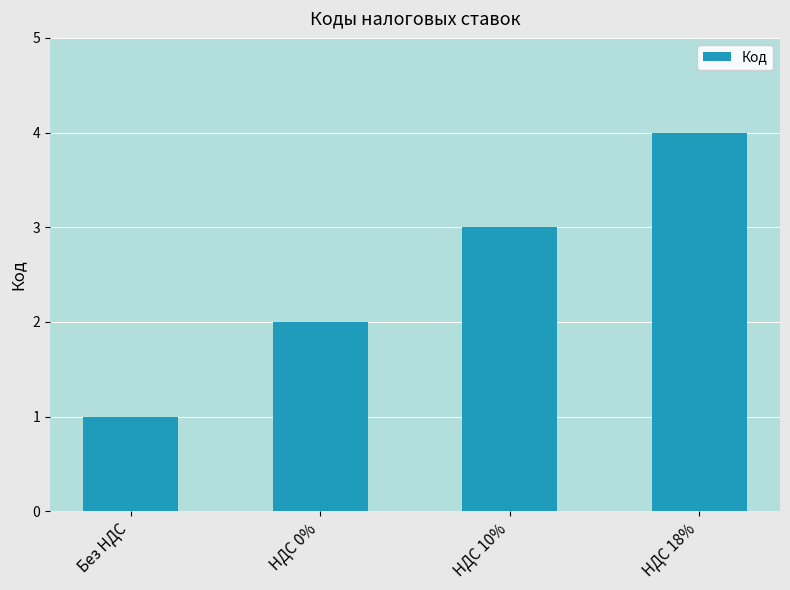

Reading left to right, extract all data points from this chart.

1	2	3	4